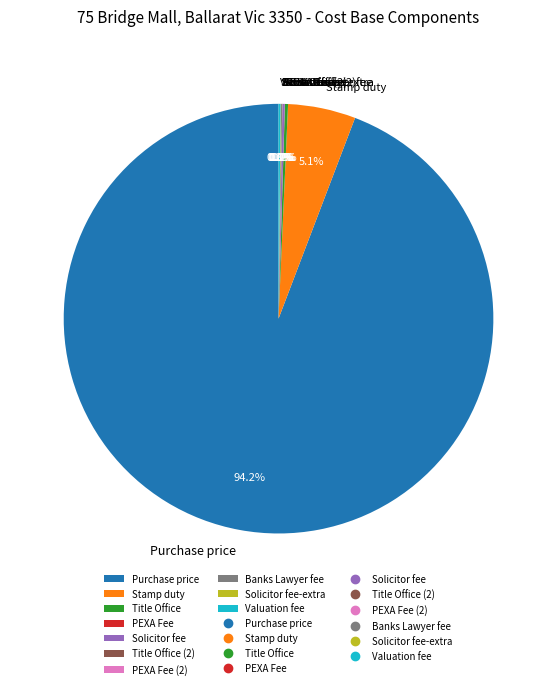

What is the largest slice in the pie chart?

Purchase price